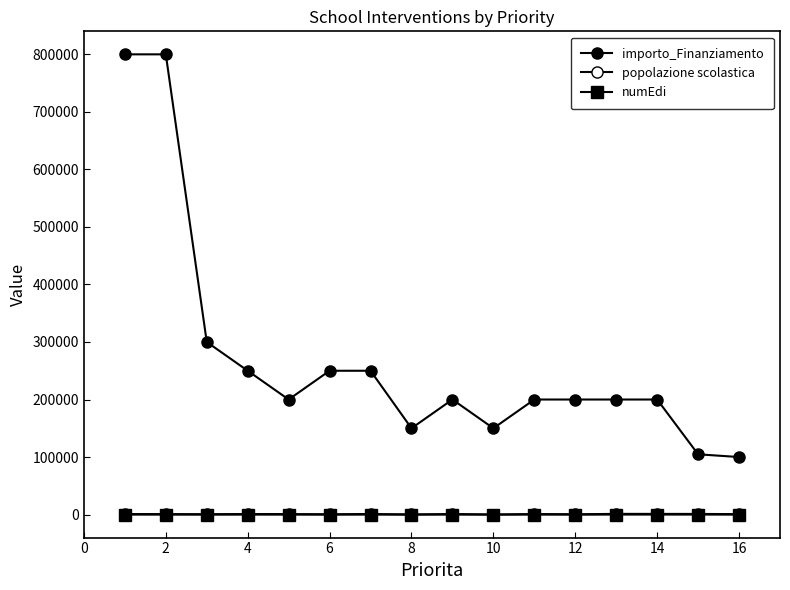

Count the number of data series in this chart.

3